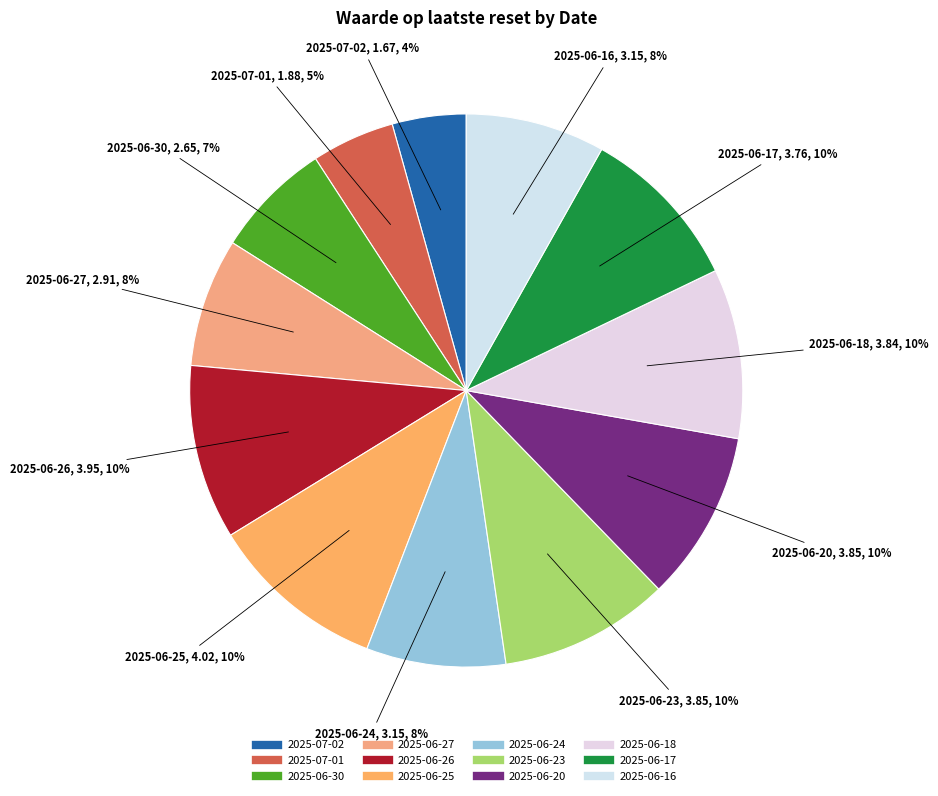

Is there any slice that represents more than half of the pie?

No